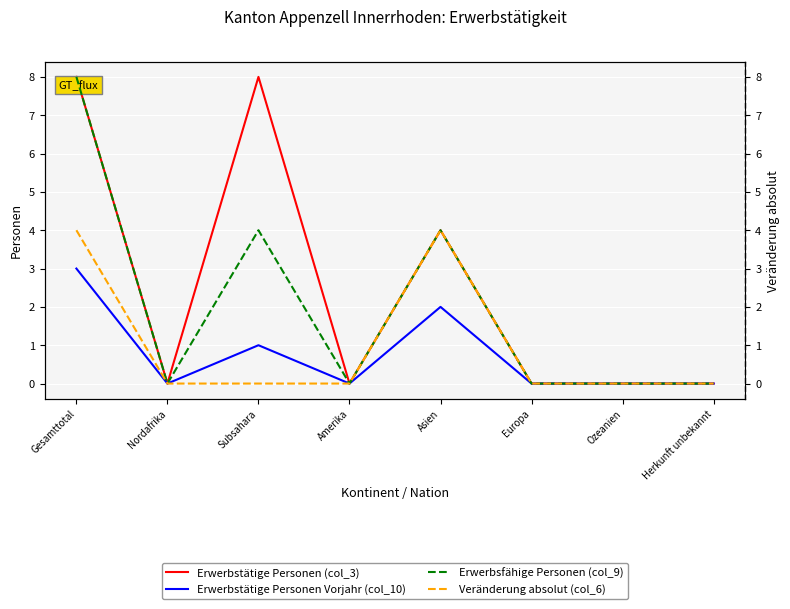

At which label does Veränderung absolut (col_6) reach its peak?

Gesamttotal